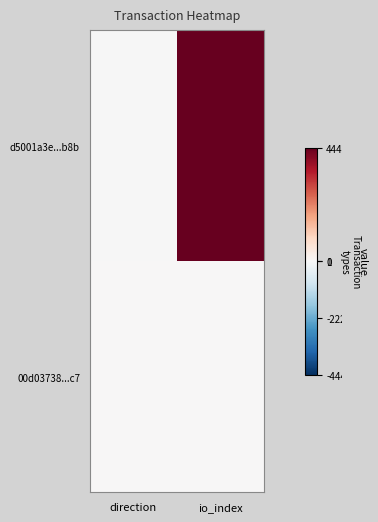

Rank the series by their maximum value, from lowest to highest.

00d03738...c7, d5001a3e...b8b